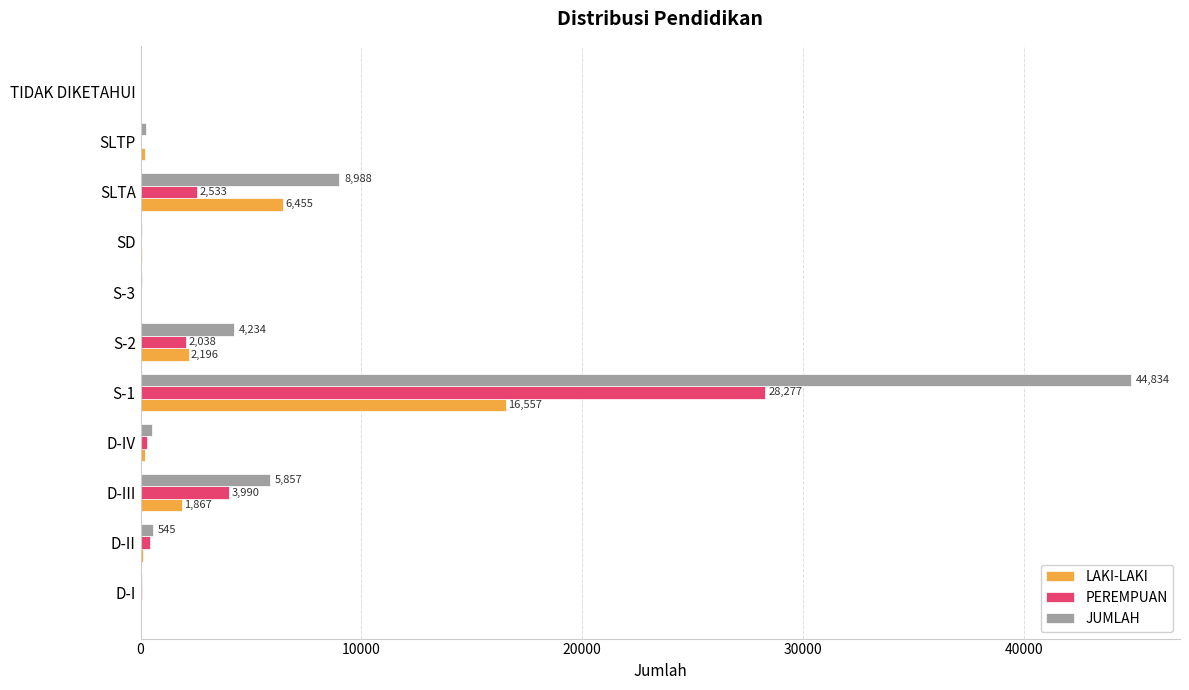

At which label does JUMLAH reach its peak?

S-1